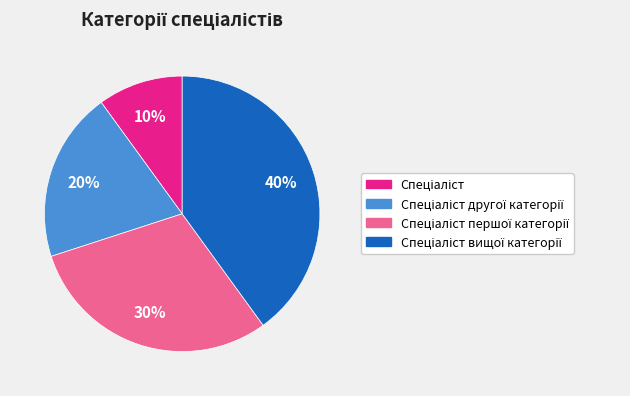

To the nearest percent, what is the difference between the largest and smallest slice percentages?

30%